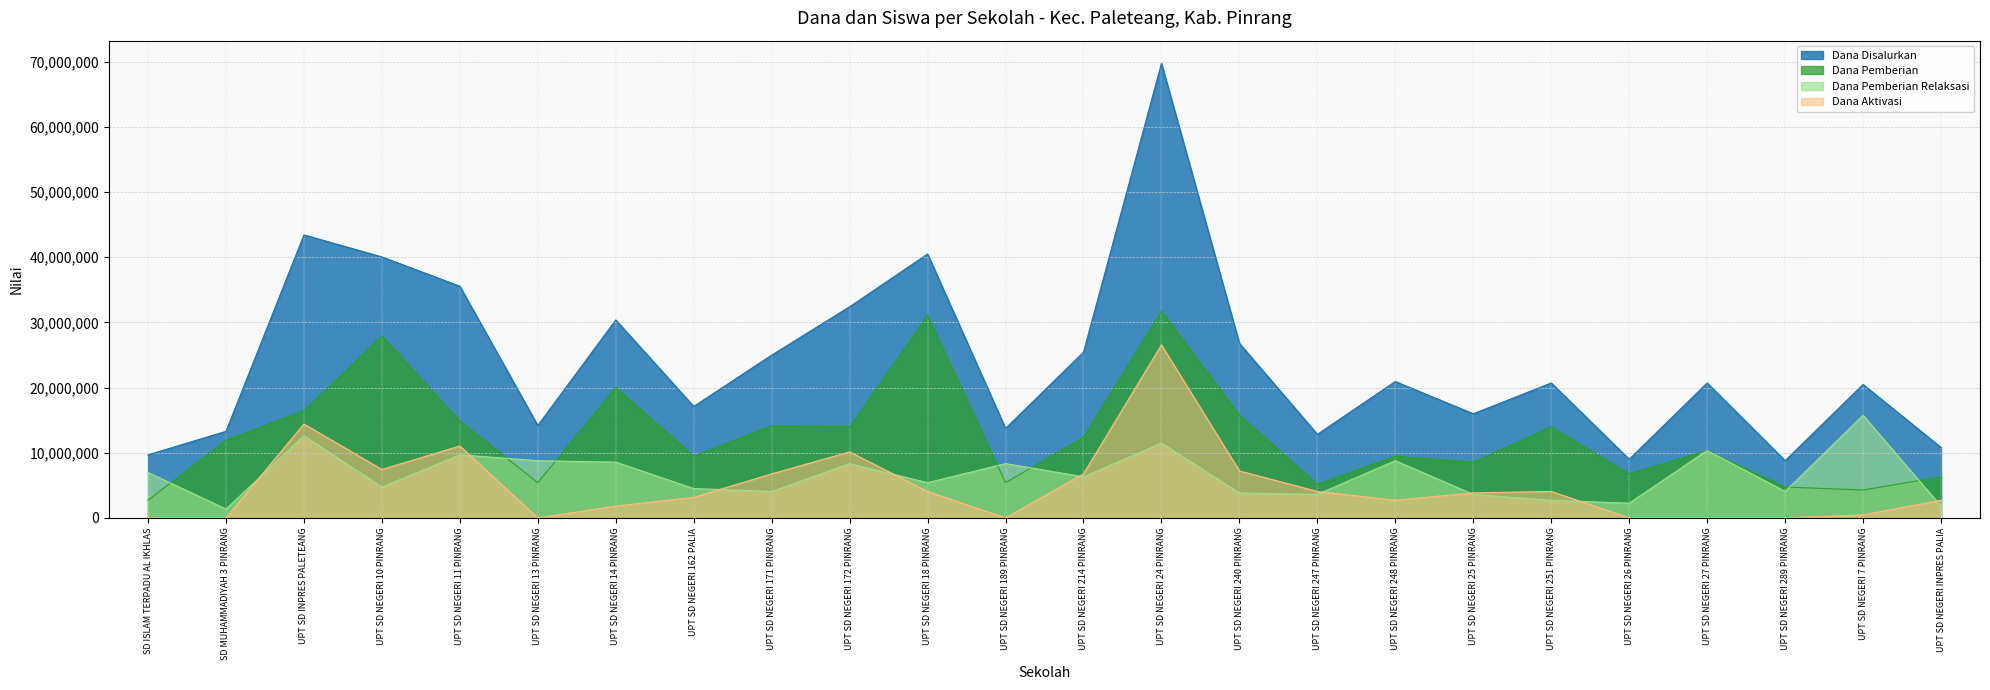

What is the total value across all series at UPT SD NEGERI 7 PINRANG?

40950000